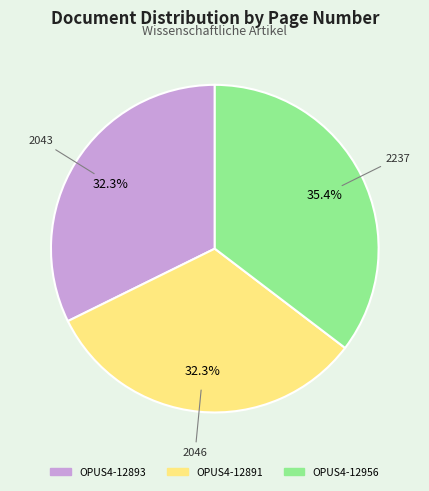

How much of the chart is everything except OPUS4-12956?

64.6%